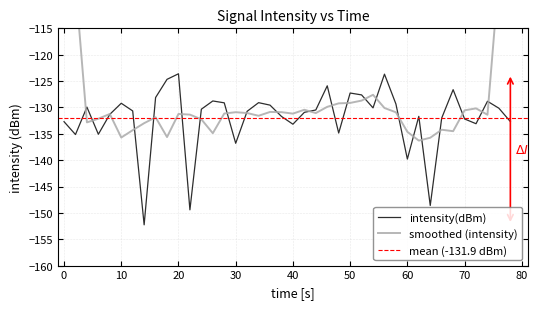

How many interior local peaks (higher than both neighbors) does the data have?

11